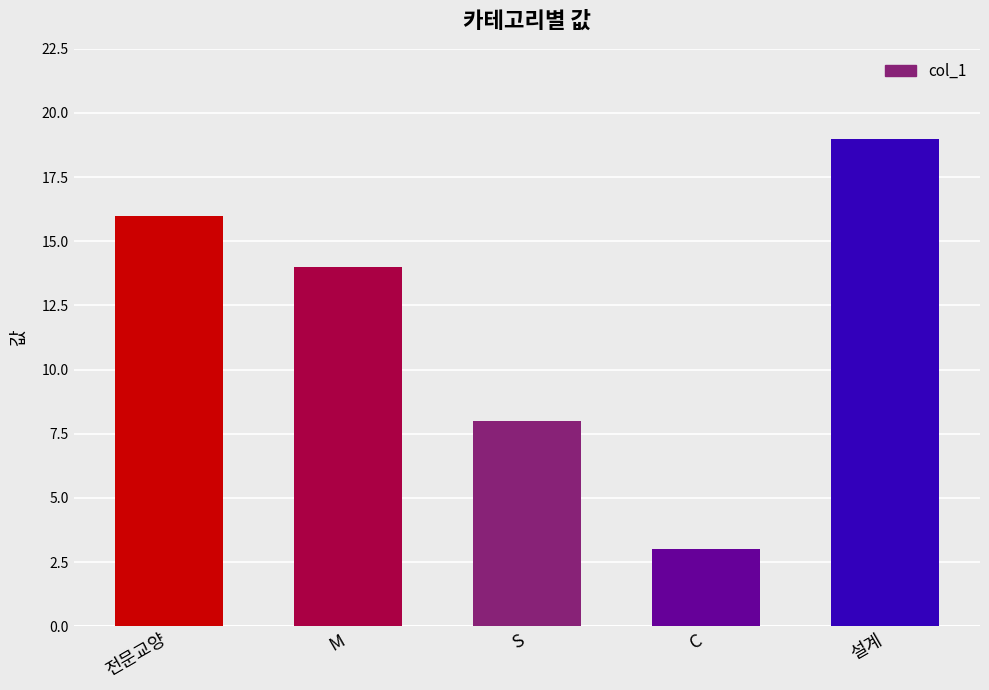

What is the smallest value displayed?

3